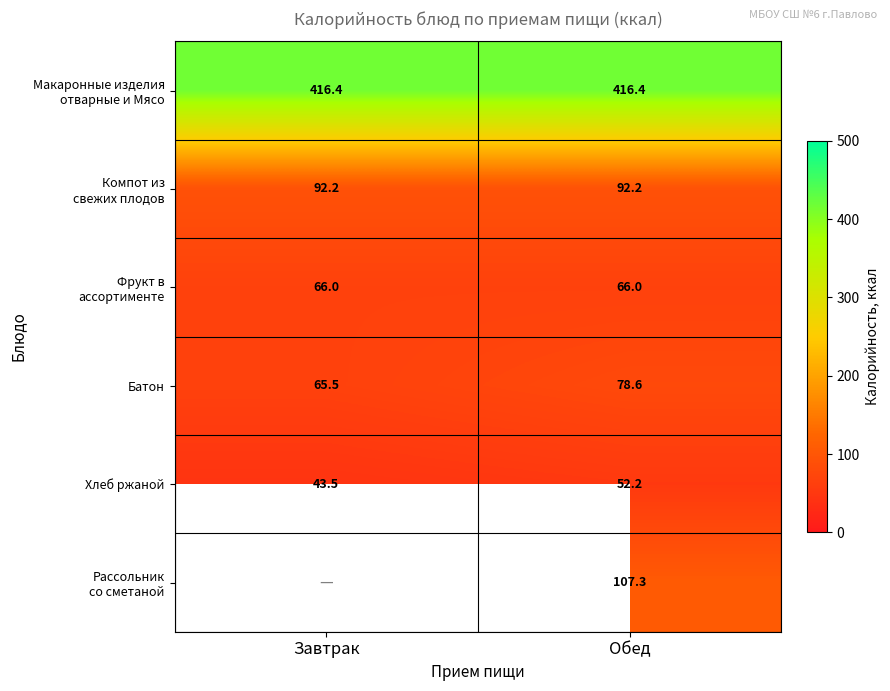

What is the total value across all series at Обед?

812.7